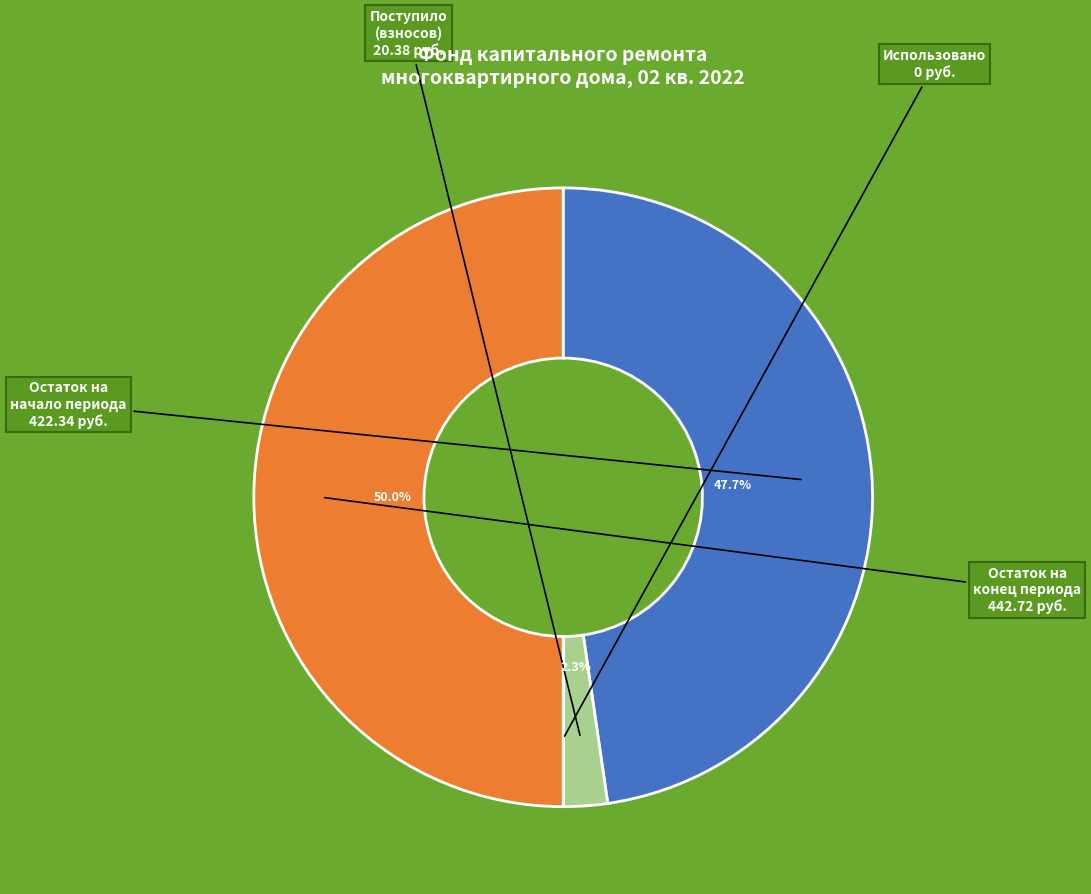

Which category has the smallest portion of the pie?

Использовано